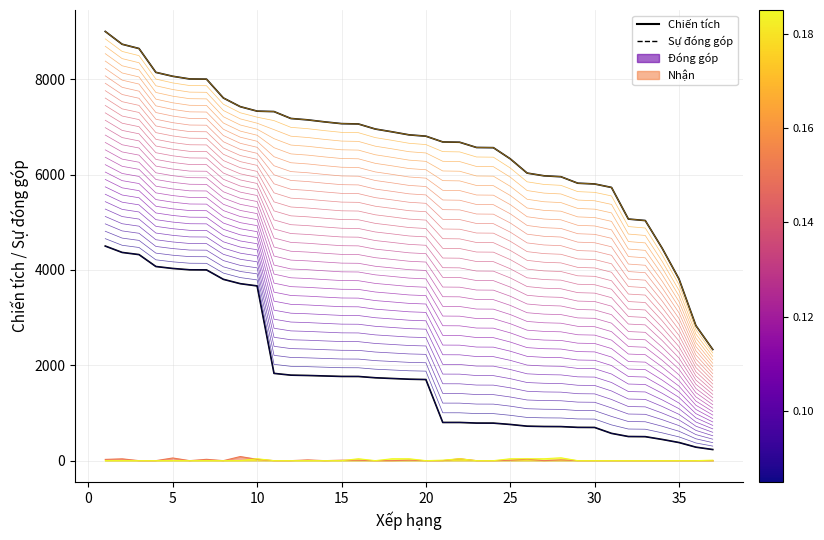

Is this an area chart (filled region under the line)?

No